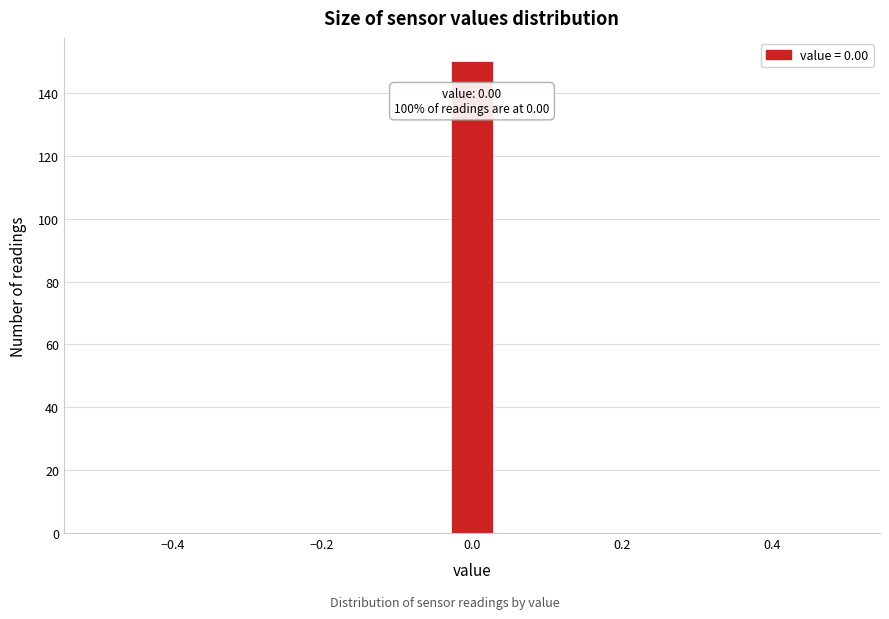

Read against the x-axis, roughly where is the centre of the tallest bar?

0.00